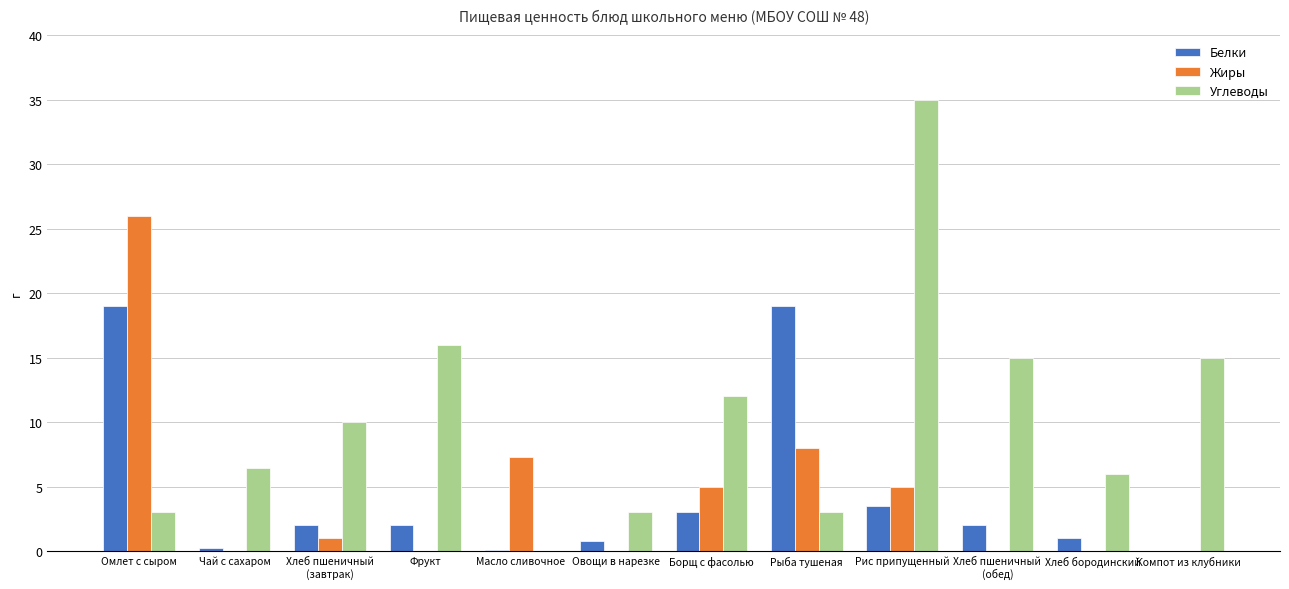

What is the maximum value shown in the chart?

35.0